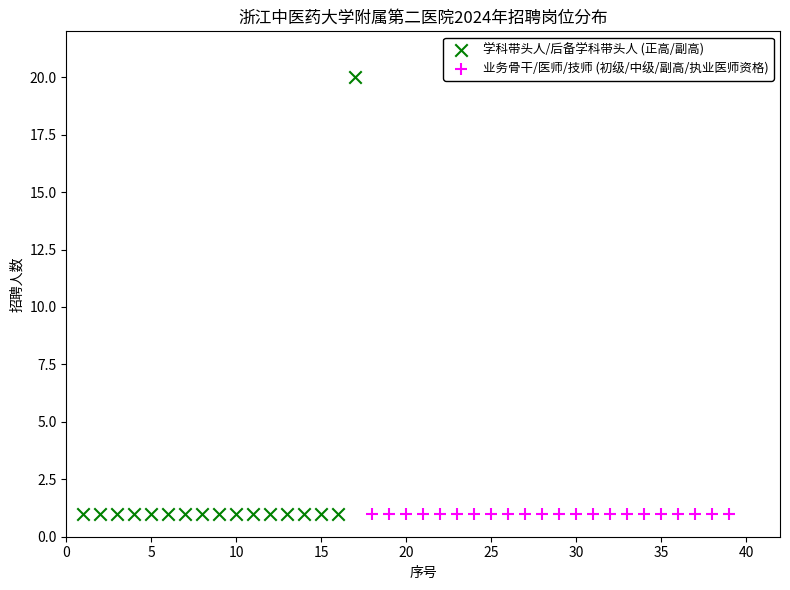

Which series contains the highest Y value?

学科带头人/后备学科带头人 (正高/副高)